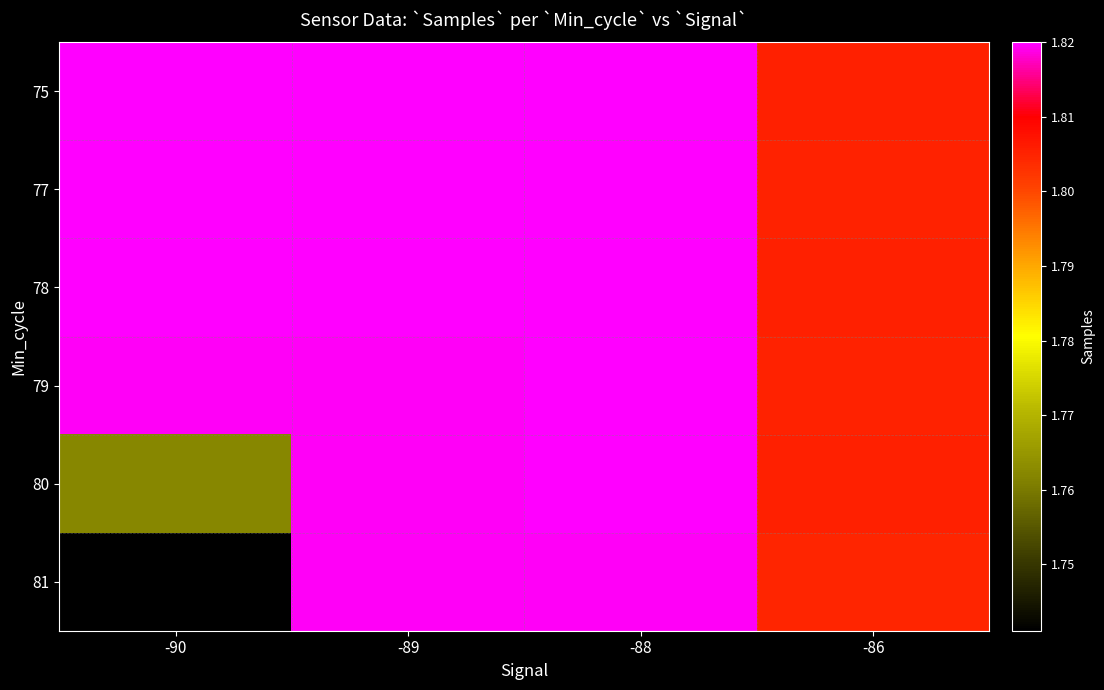

Reading right to left, what are all the values shown in this chart?

75: -86=1805288	-88=1819926	-89=1819899	-90=1819924
77: -86=1805099	-88=1819921	-89=1819808	-90=1819924
78: -86=1805235	-88=1819974	-89=1819795	-90=1820004
79: -86=1805036	-88=1819908	-89=1819389	-90=1819562
80: -86=1805381	-88=1819928	-89=1819678	-90=1762200
81: -86=1804634	-88=1819581	-89=1819525	-90=1741097